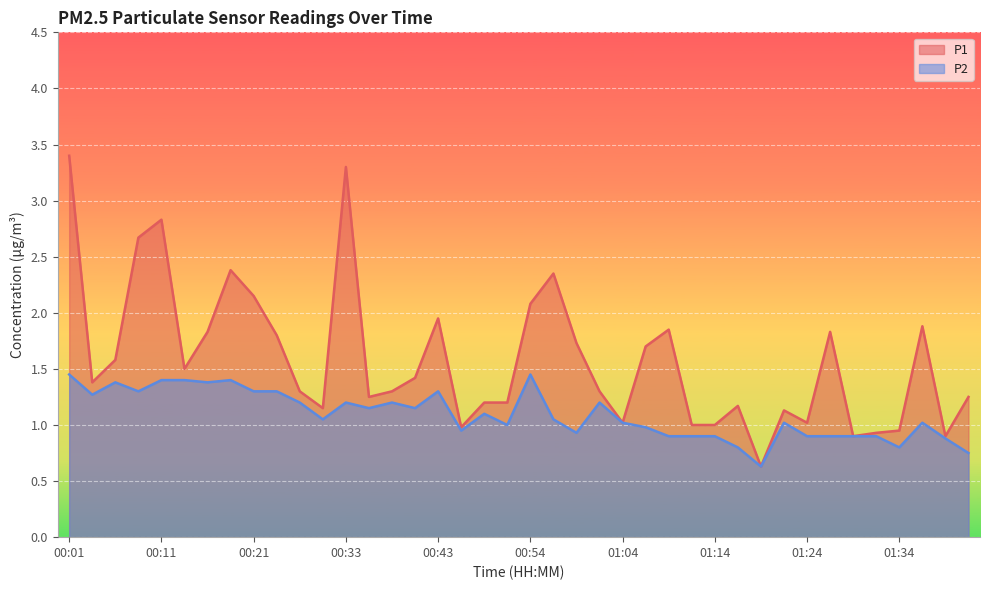

Is it true that P2 equals 0.8 at 01:34?

True